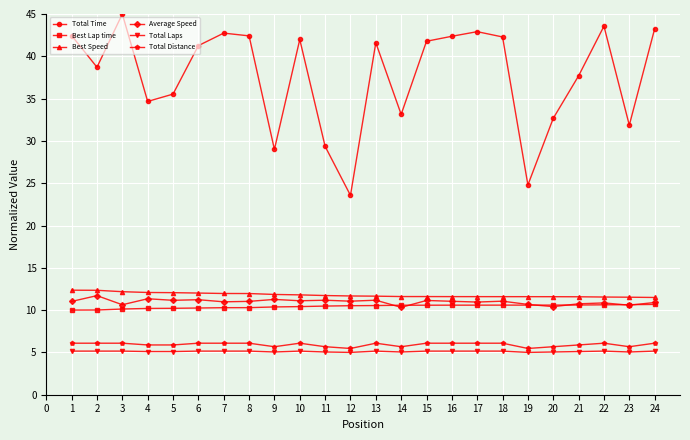

Where is the first local minimum for Total Time?

2